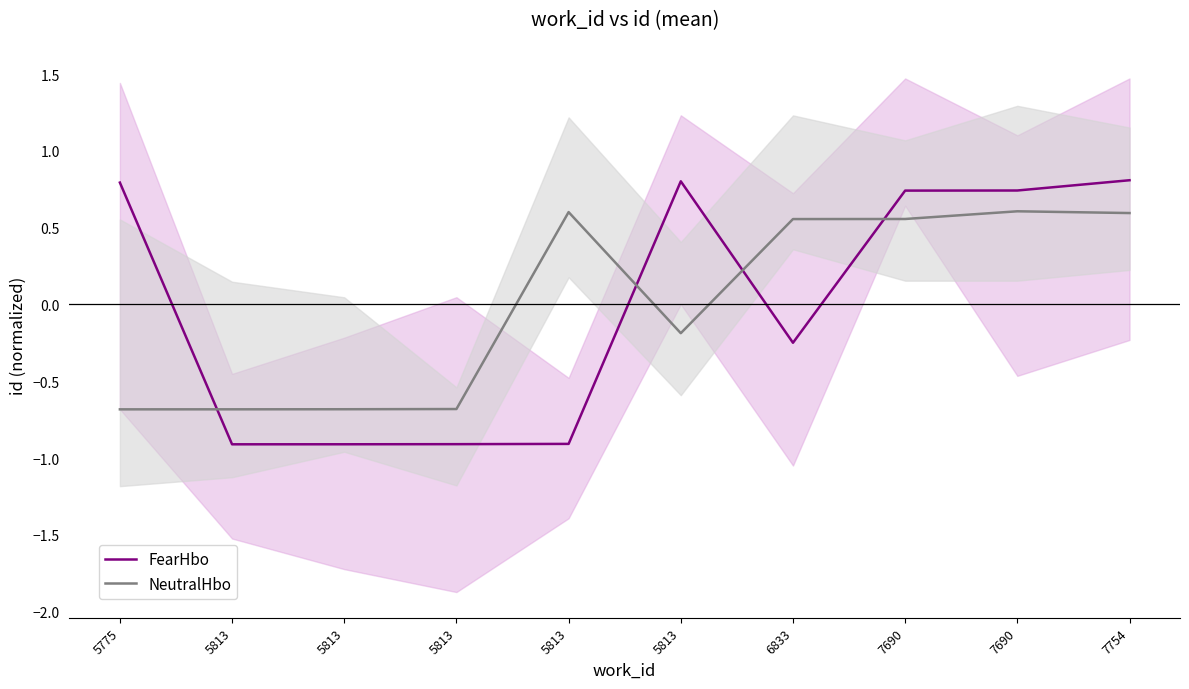

Where is the first local minimum for FearHbo?

5813